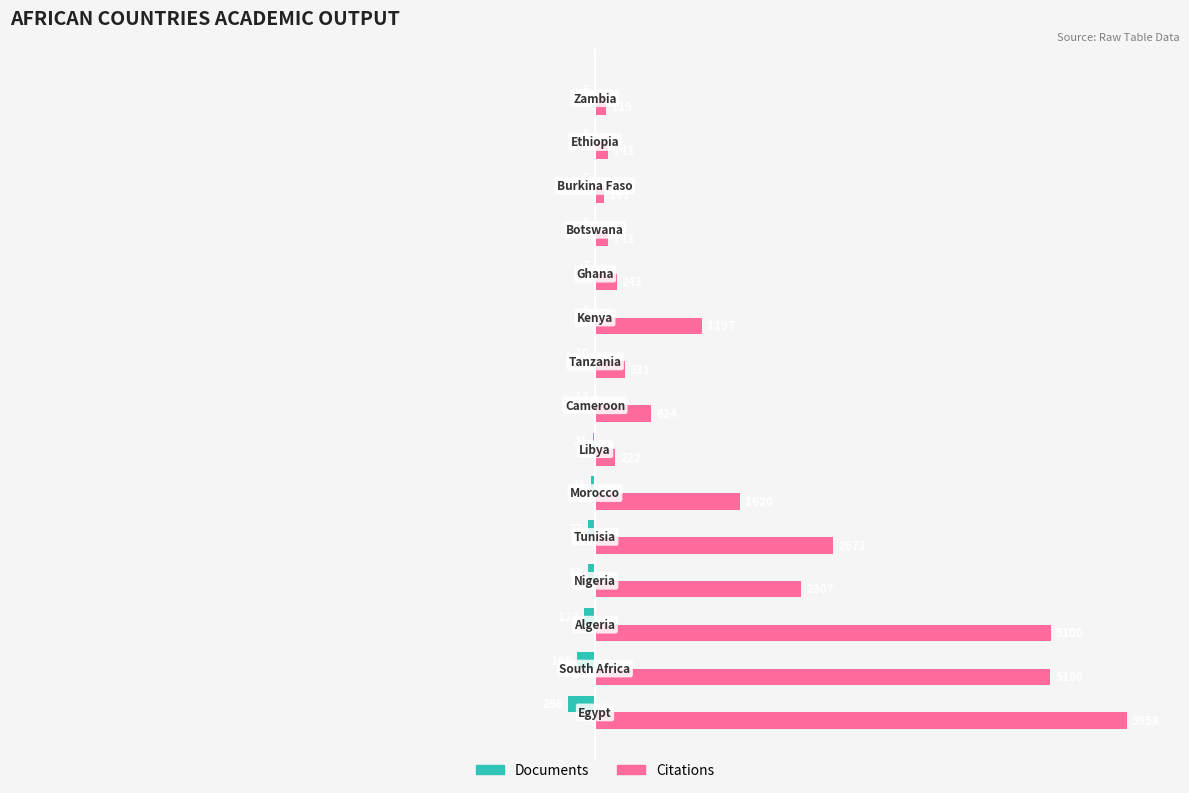

What are all the series names shown in the legend?

Documents, Citations